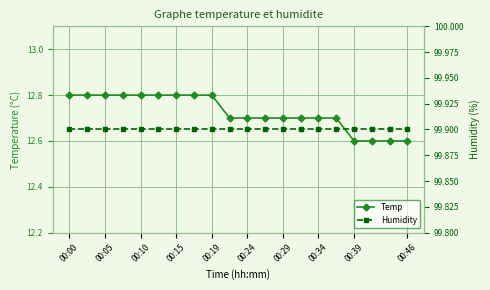

What is the maximum value shown in the chart?

99.9